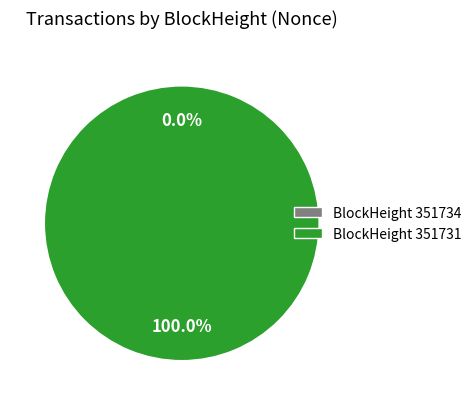

To the nearest percent, what is the difference between the largest and smallest slice percentages?

100%